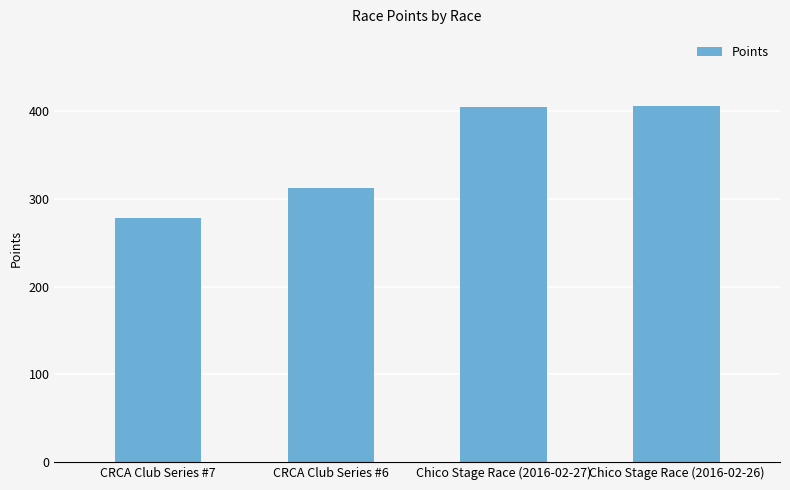

How many bars are there in total?

4